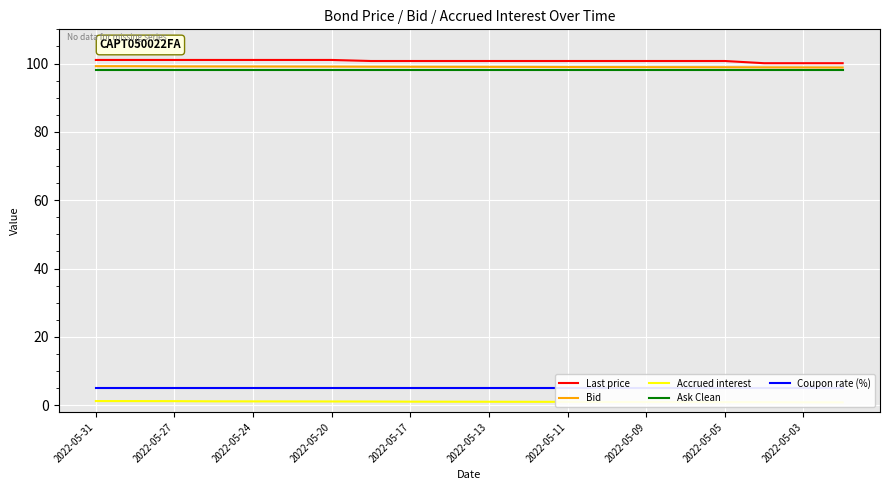

What is the maximum value for Bid?

99.2